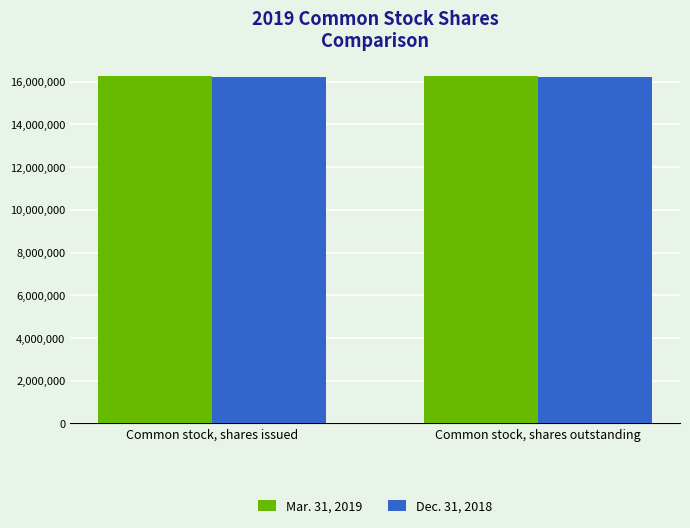

What is the sum of the Dec. 31, 2018 values at Common stock, shares issued and Common stock, shares outstanding?

32468402